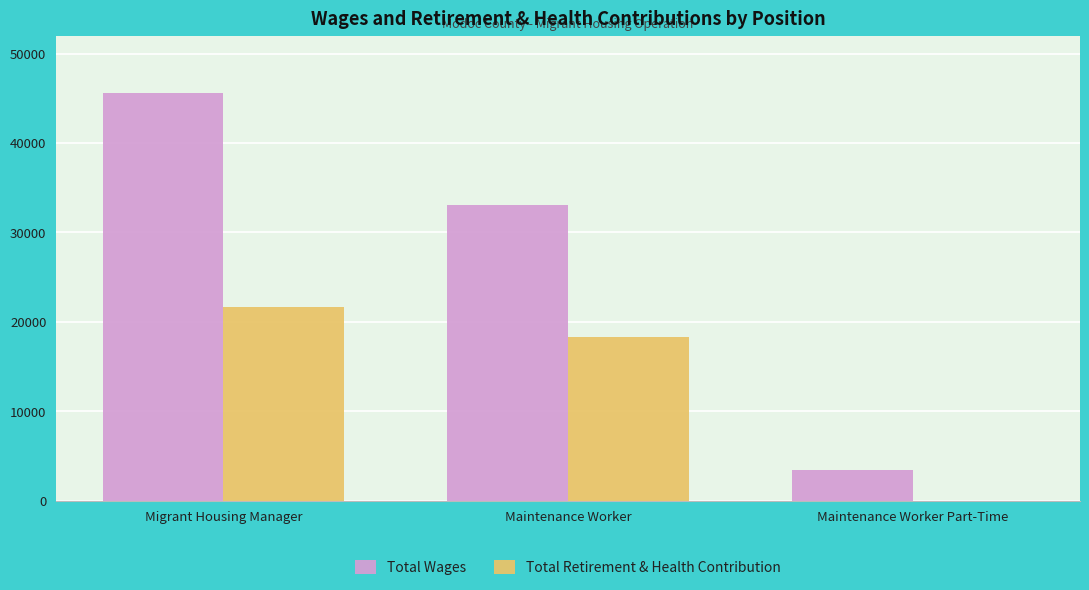

What is the greatest value displayed?

45625